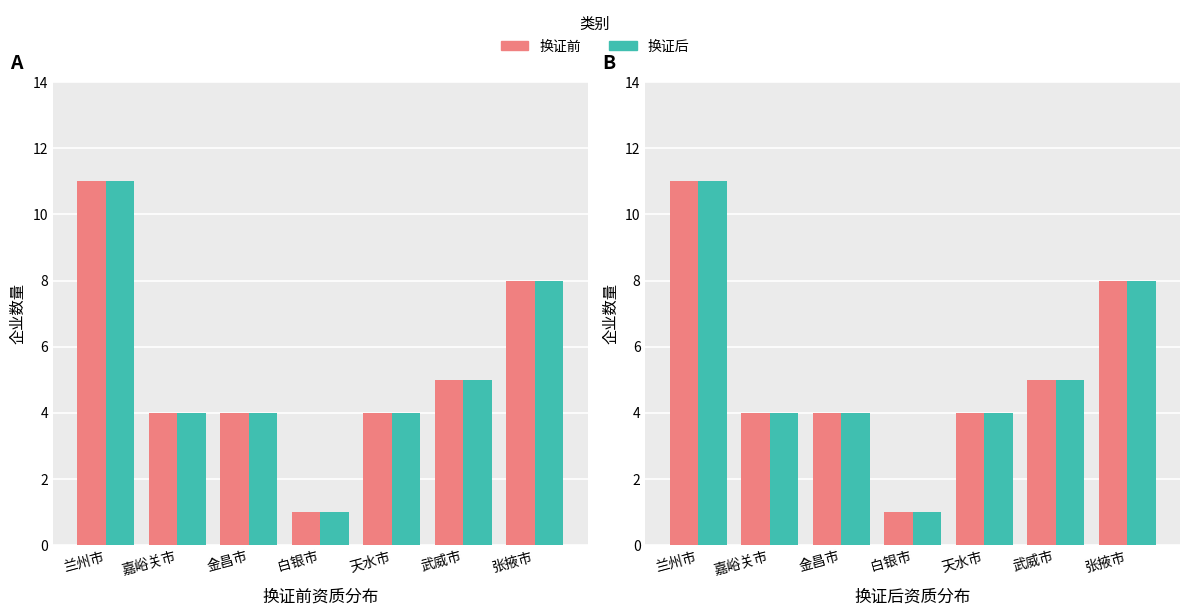

True or false: 换证前 has a value of 8 at 张掖市.

True